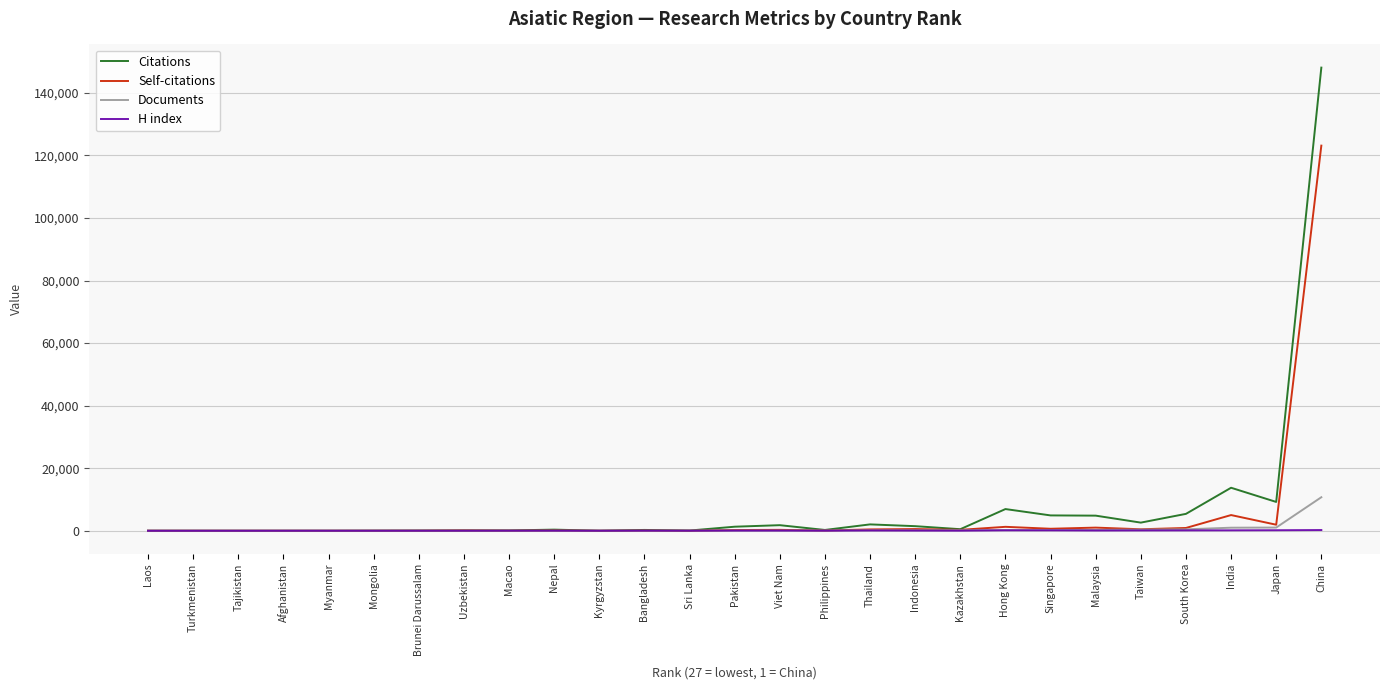

Between Bangladesh and China, which series saw the biggest shift?

Citations